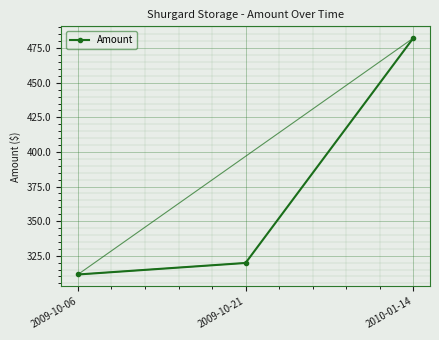

What is the value of the 1st point from the left?

311.4